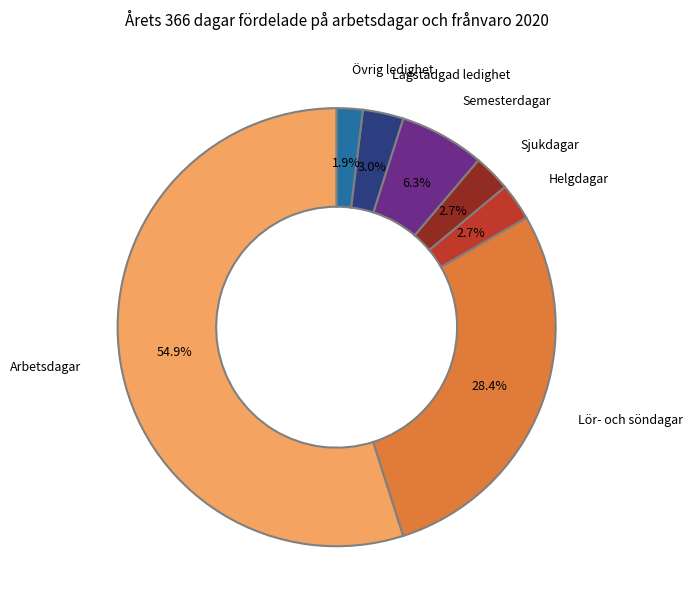

Which category has the biggest portion of the pie?

Arbetsdagar